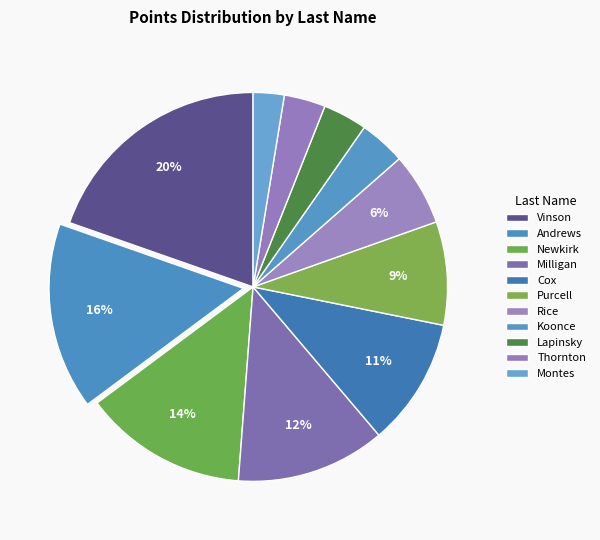

Is it true that Koonce is 17% of the pie?

False